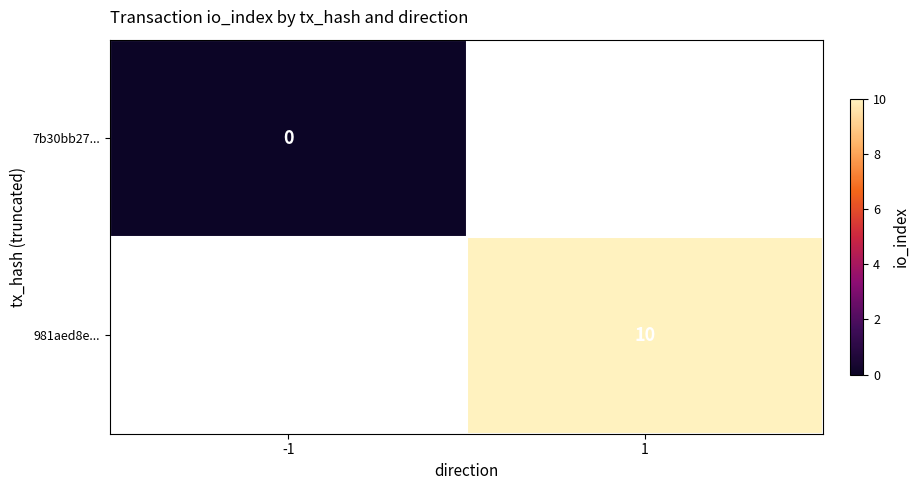

The 981aed8e... series shows 3 at 1. True or false?

False